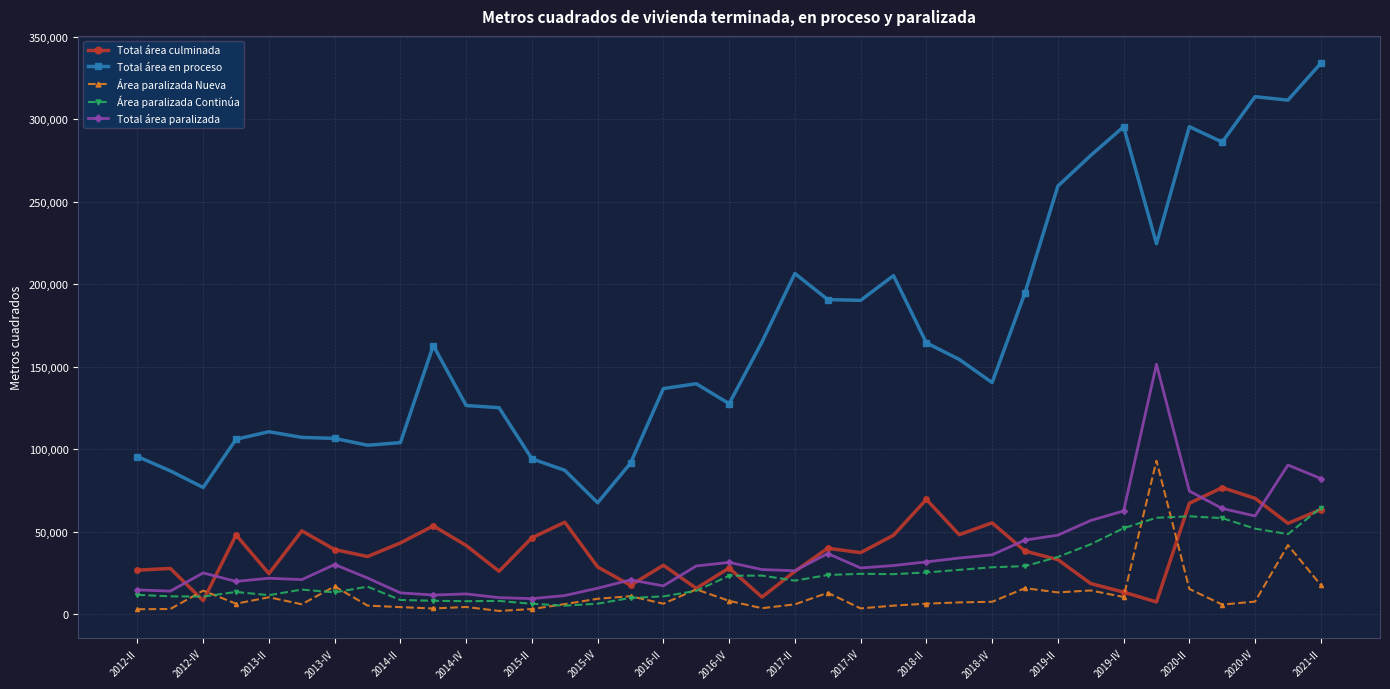

In Total área culminada, how many points are lower than both neighbors (excluding endpoints)?

11